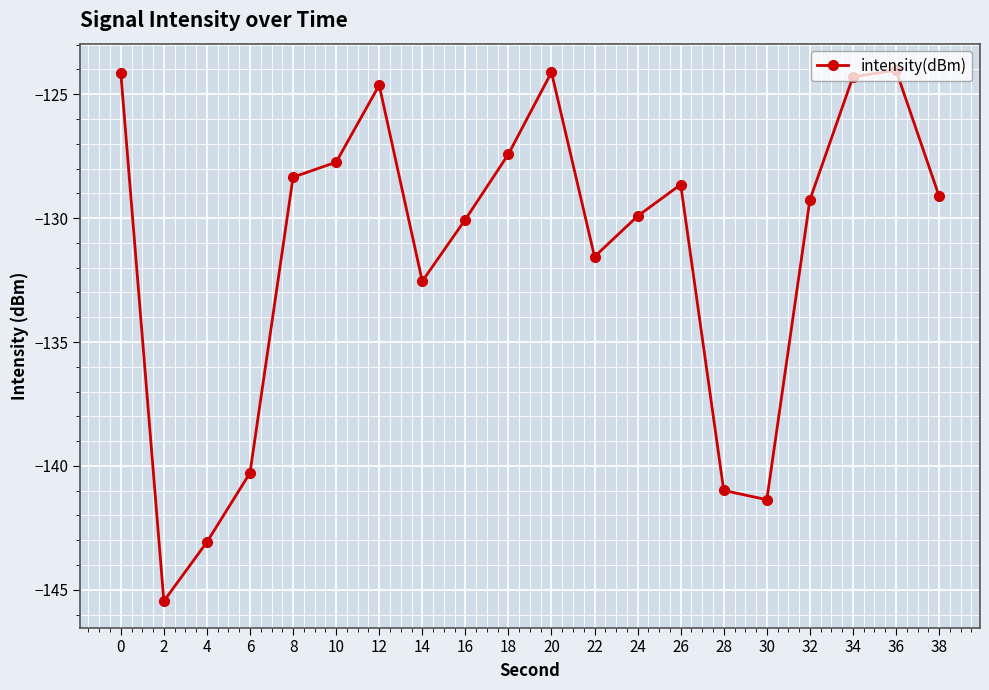

True or false: the data has more than 1 interior local peaks.

True